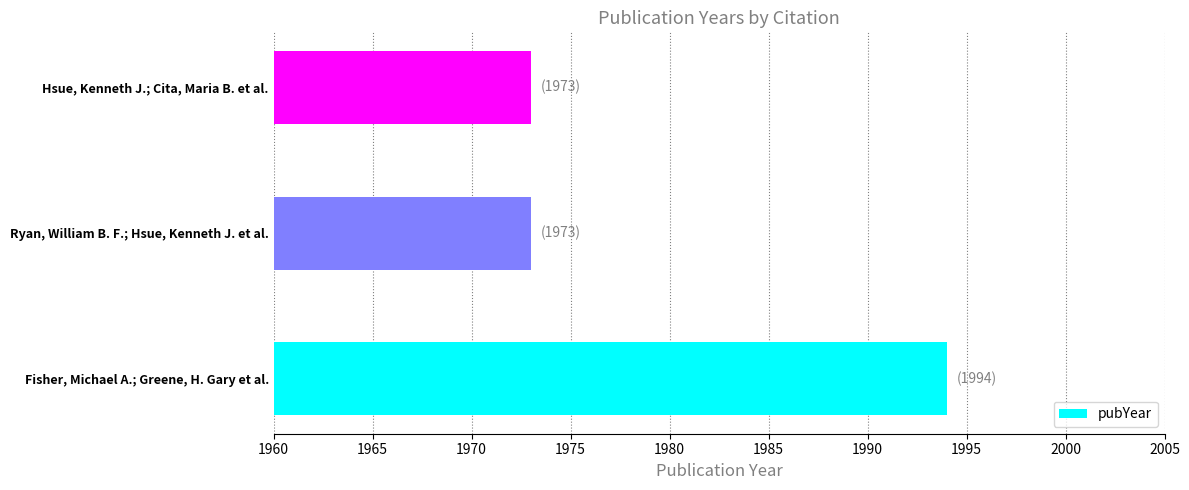

Which label corresponds to the largest value in the chart?

Fisher, Michael A.; Greene, H. Gary et al.